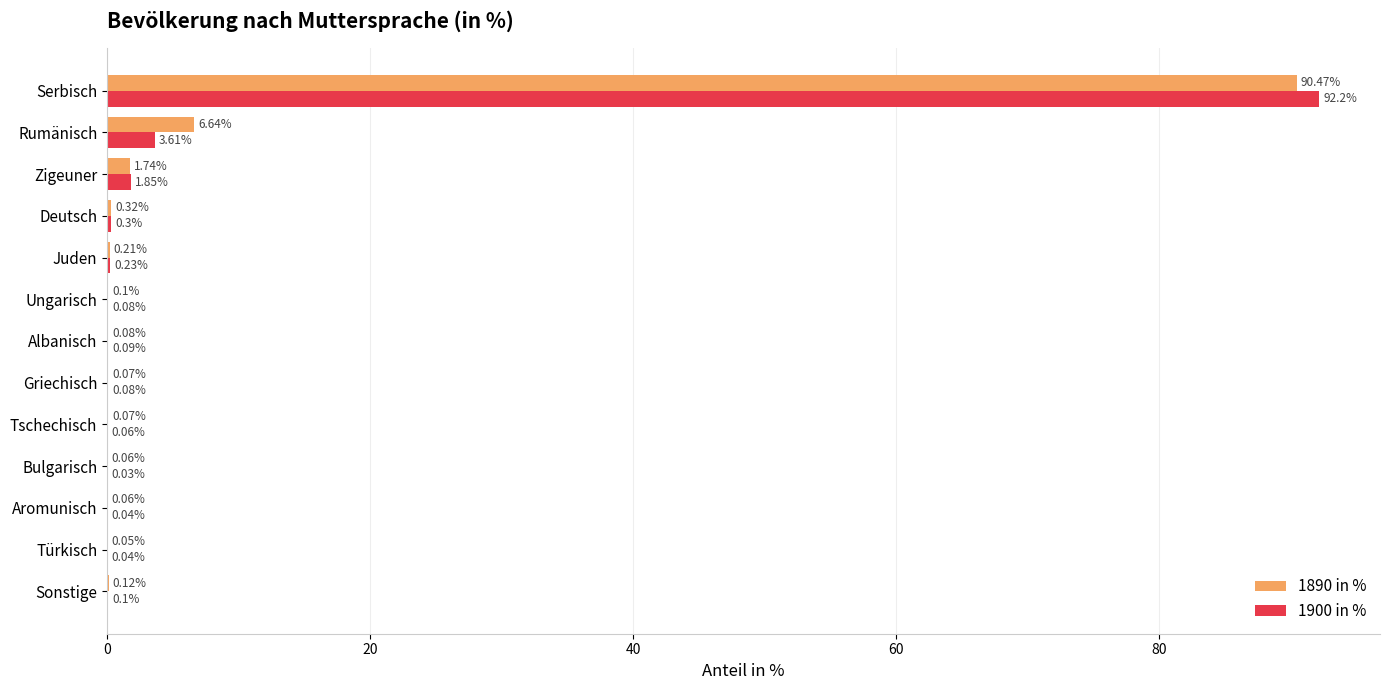

At which category is the sum across all series the highest?

Serbisch